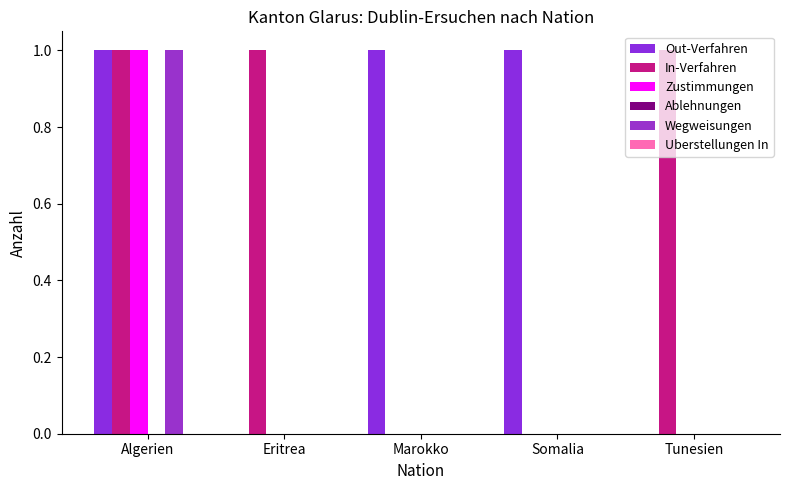

Are the bars horizontal?

No